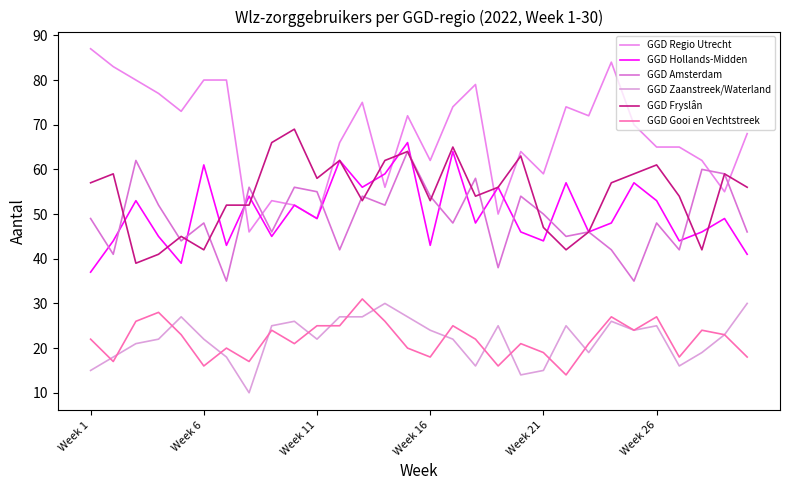

Is this an area chart (filled region under the line)?

No